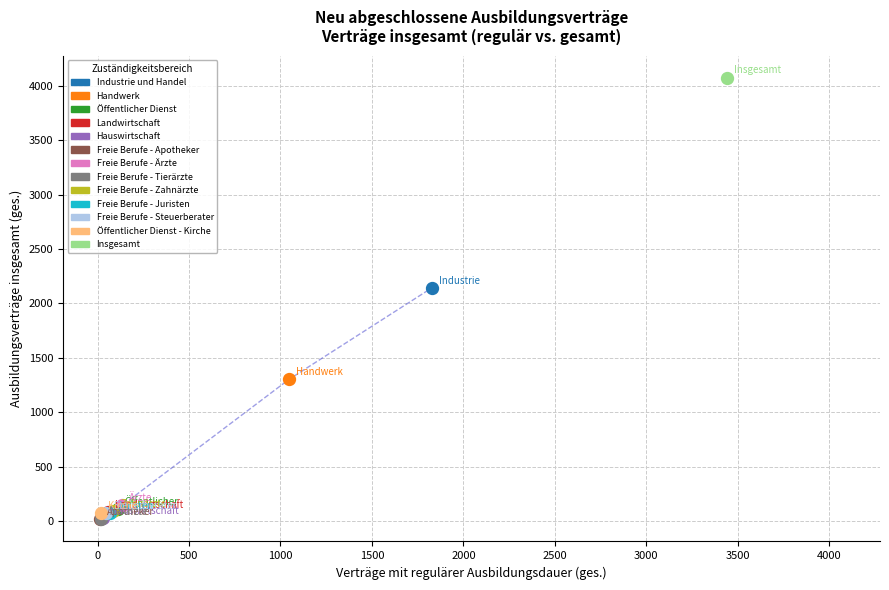

Which series contains the highest Y value?

Insgesamt